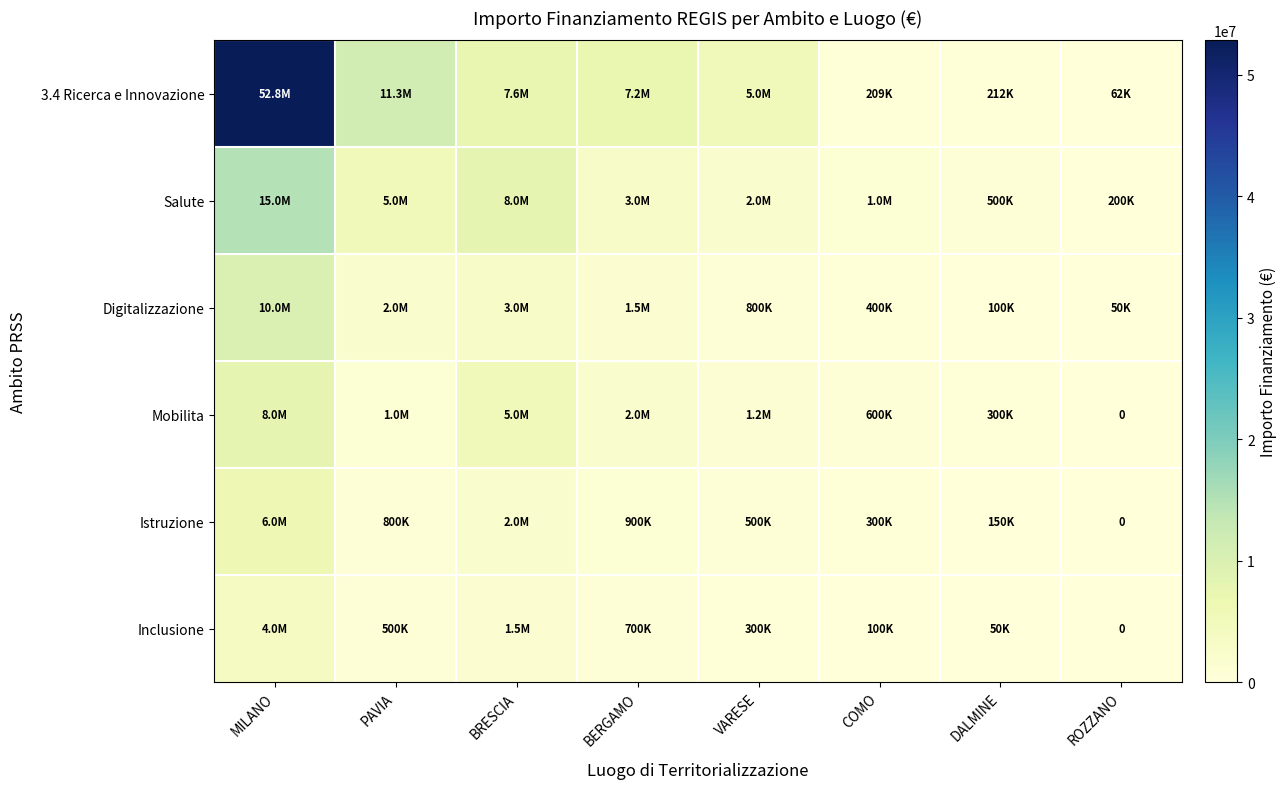

What is the spread (max minus min) of values at ROZZANO?

200000.0